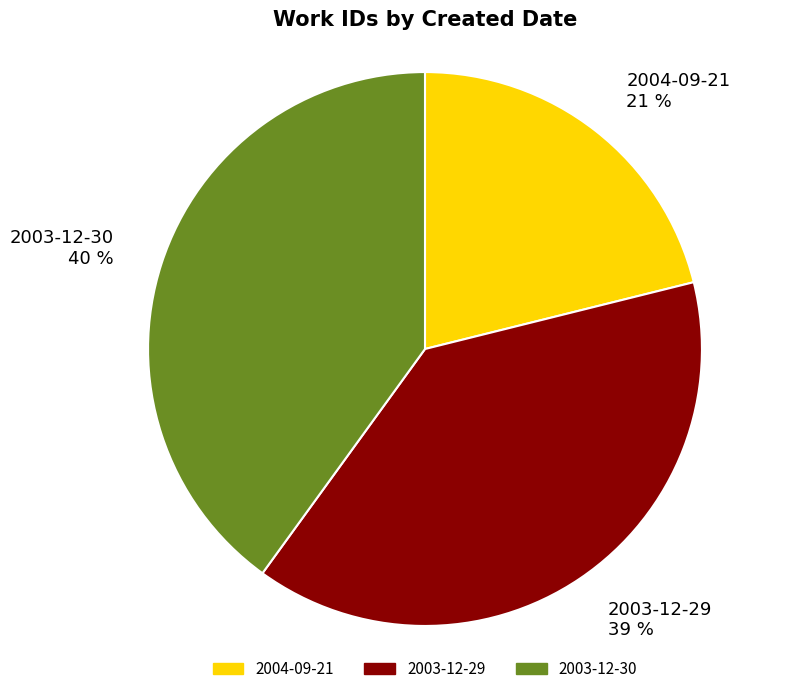

Is it true that 2003-12-30 is 40% of the pie?

True